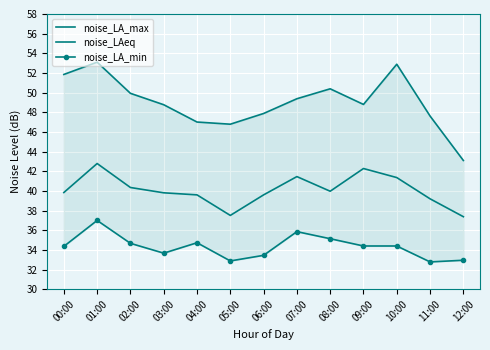

Is the value of noise_LA_max at 05:00 greater than the value of noise_LAeq at 09:00?

Yes